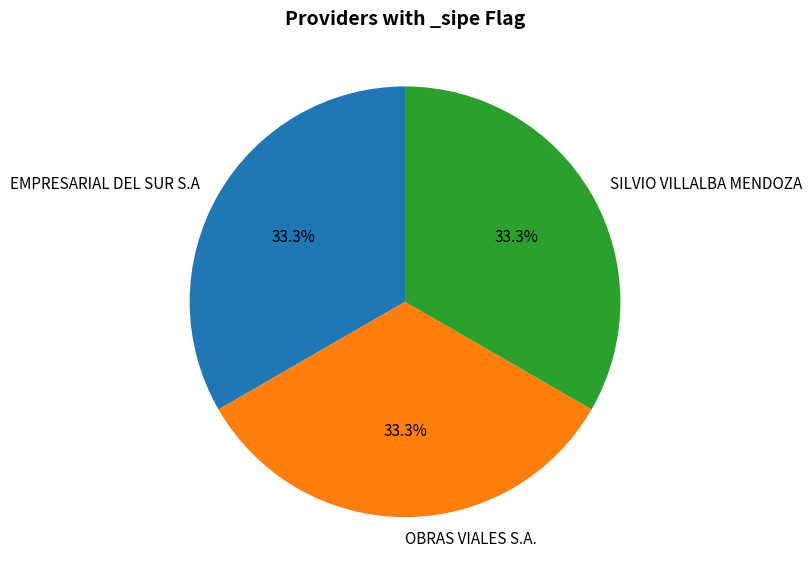

What is the ratio of the value at SILVIO VILLALBA MENDOZA to the value at EMPRESARIAL DEL SUR S.A?

1.0